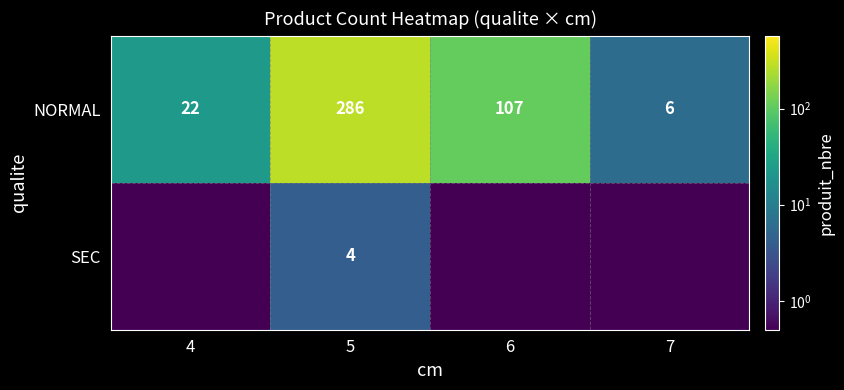

What is the difference between the second highest and second lowest values in the NORMAL series?

85.0